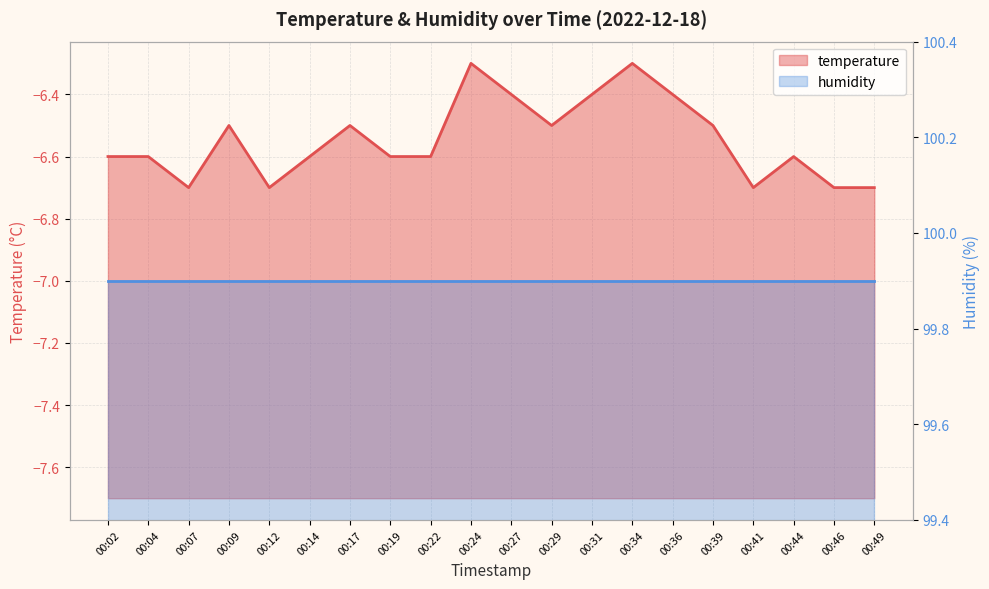

Where is the first local minimum?

00:07